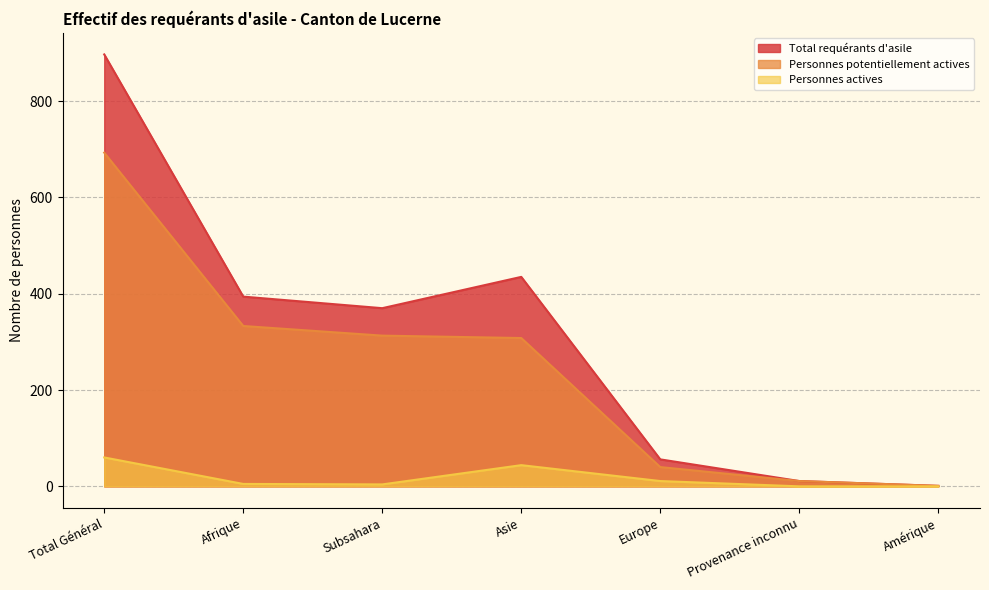

Which category has the lowest value across all series?

Provenance inconnu